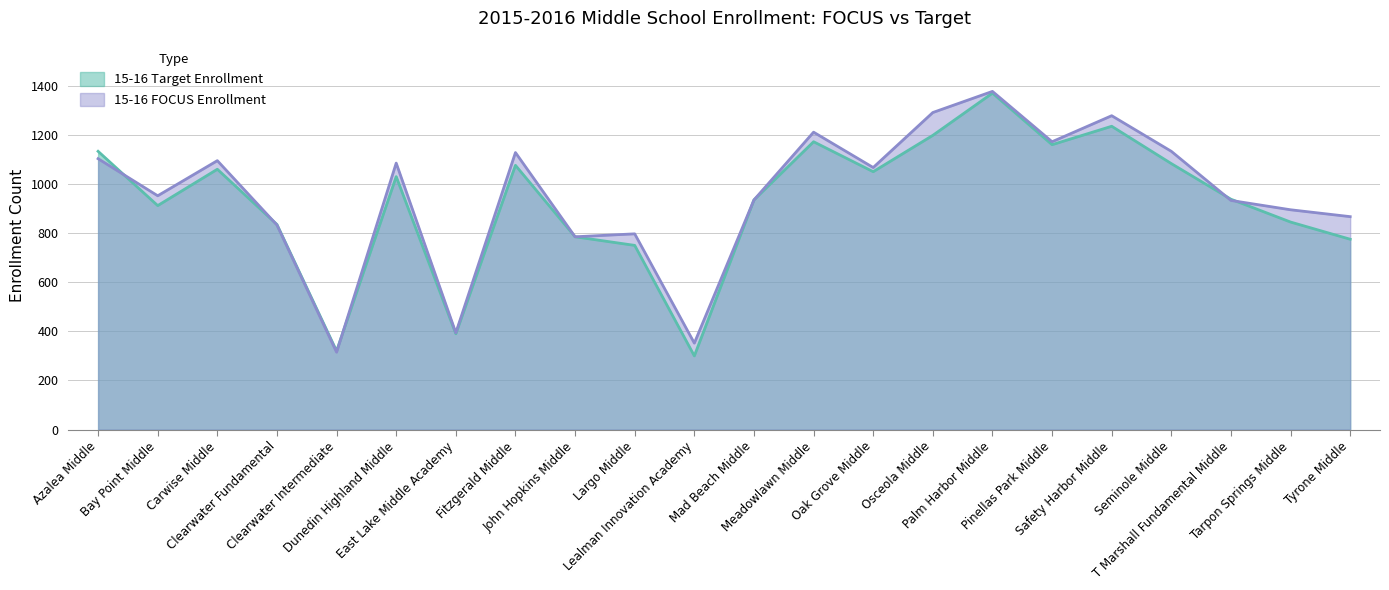

How many lines are shown in the chart?

2